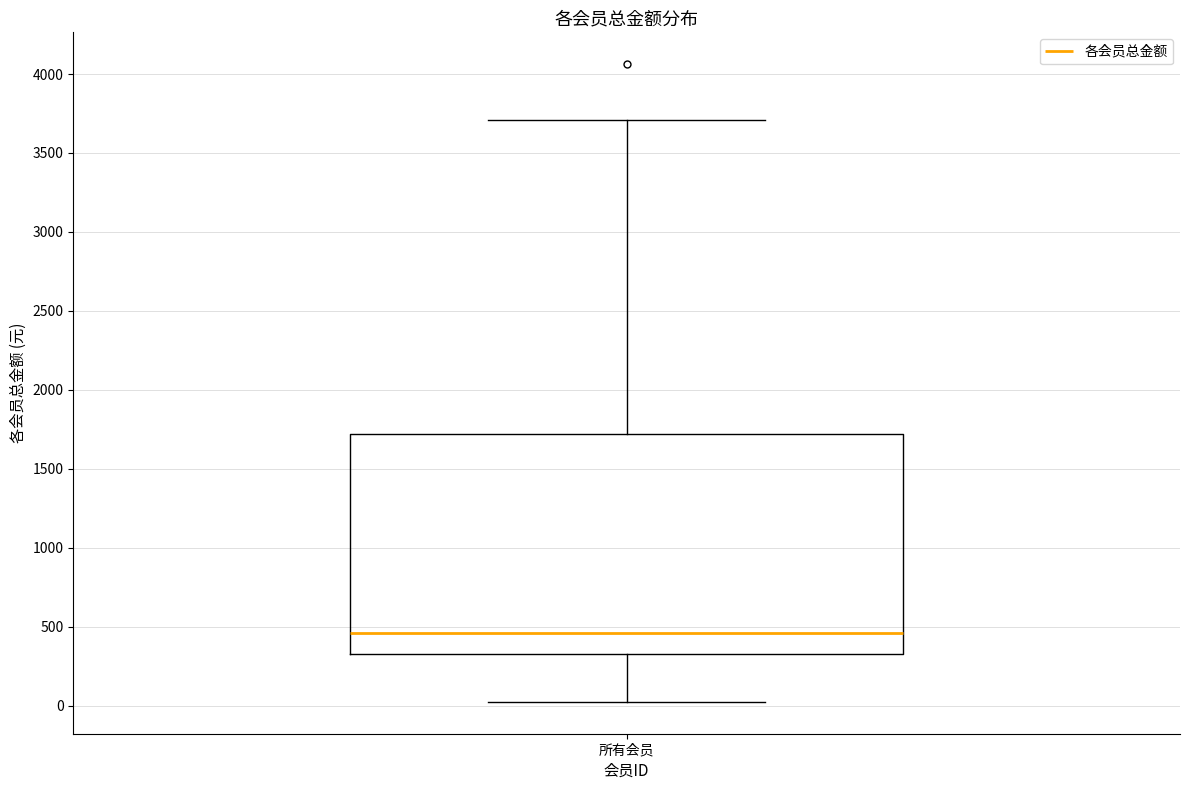

Read this box plot against the y-axis: the position of the median line, the range covered by the box, and the ends of both whiskers. The values are not printed on the chart, so give them approximately, as read against the axis.

median 450, box 350 to 1700, whiskers 0 to 3700